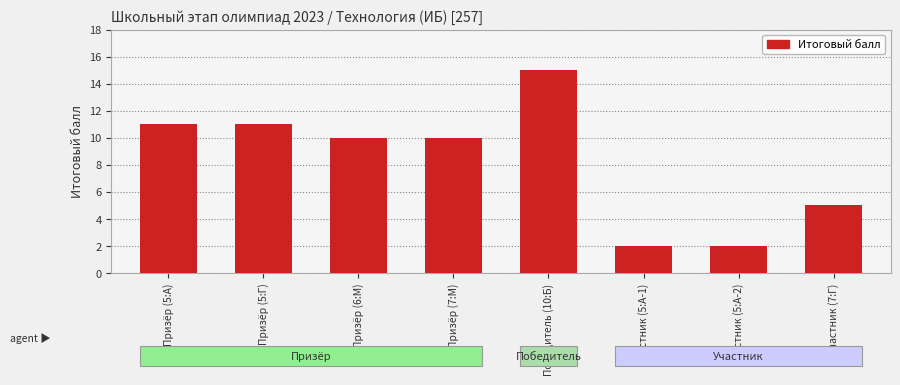

What is the greatest value displayed?

15